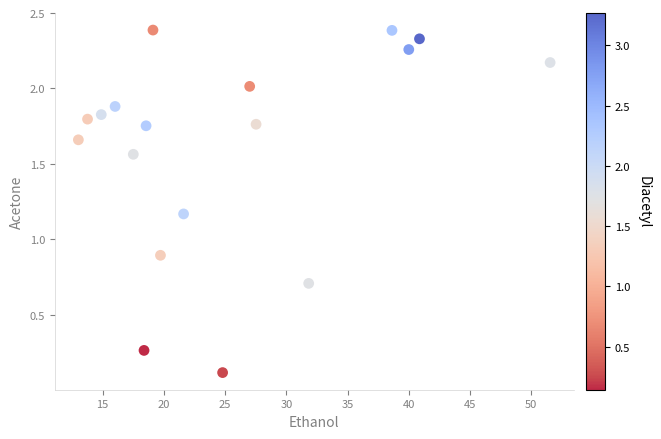

What is the range of X values (max minus min)?

38.5